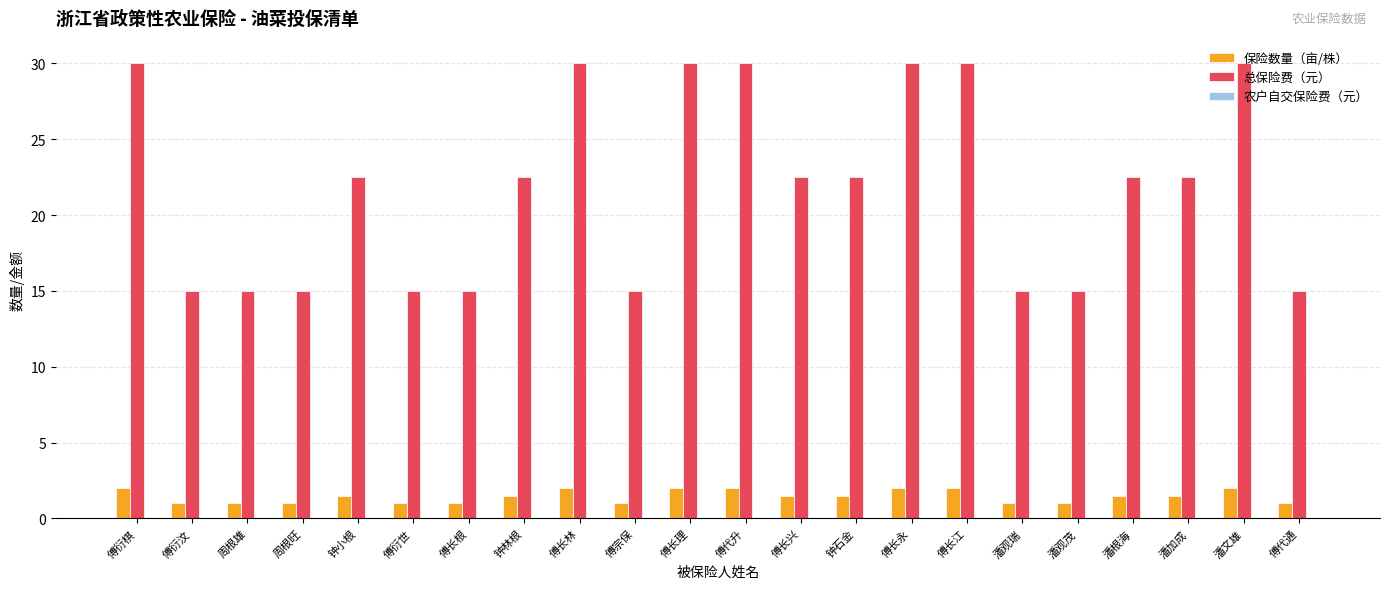

Is it true that 保险数量（亩/株） equals 1.5 at 傅长兴?

True